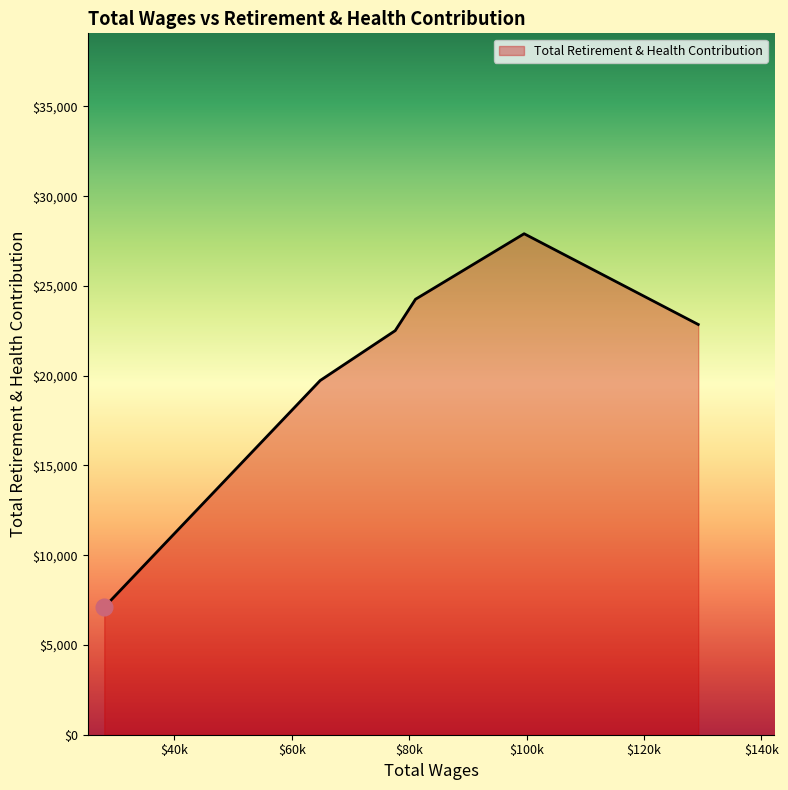

What is the greatest value displayed?

27910